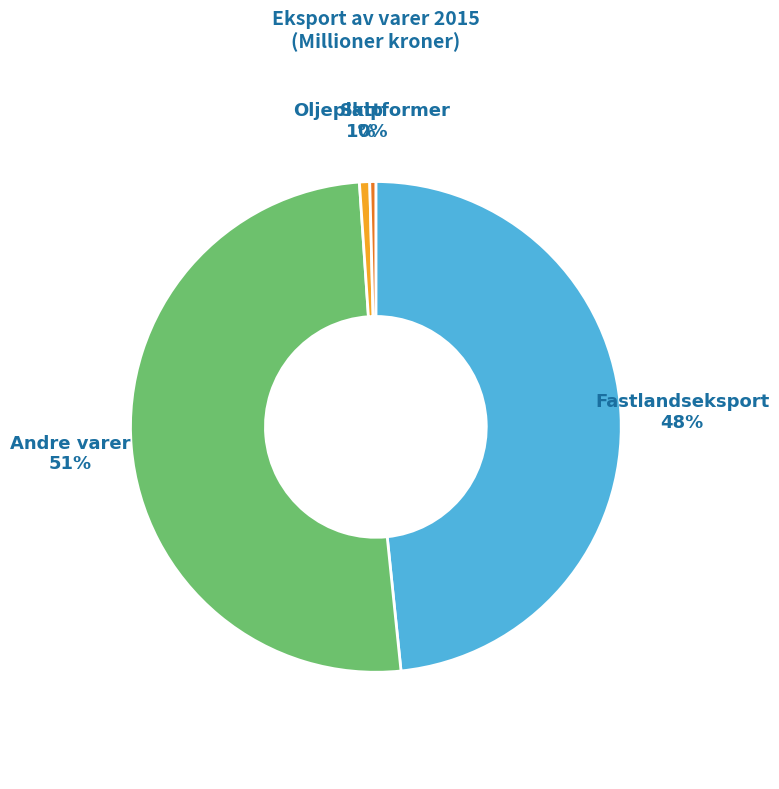

To the nearest percent, what is the average slice percentage?

25%